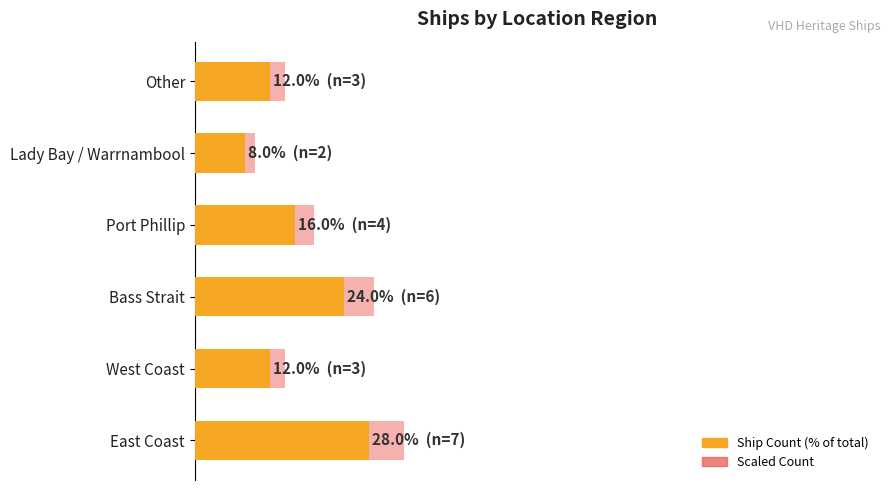

Count the number of data series in this chart.

2